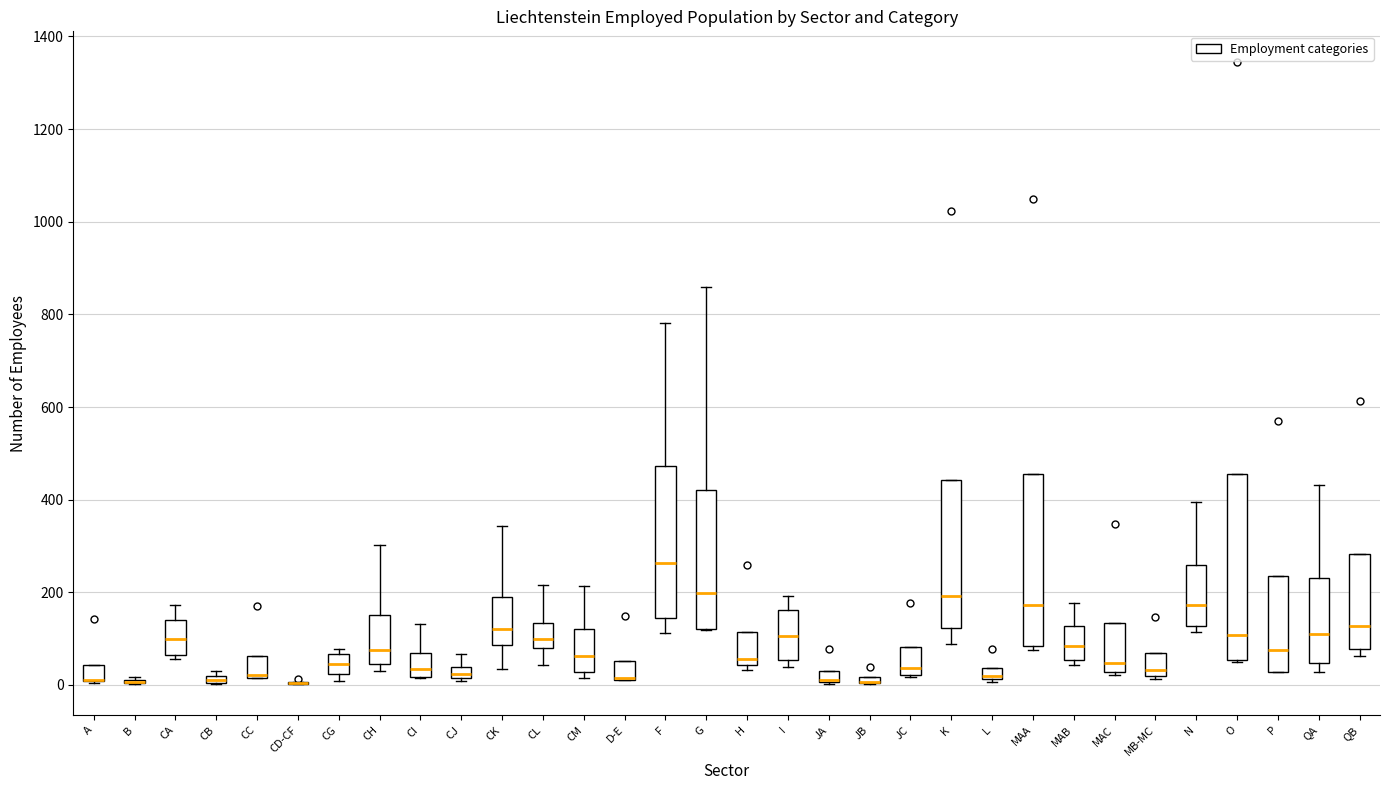

Which box is the tallest, from its lower edge to its upper edge?

O